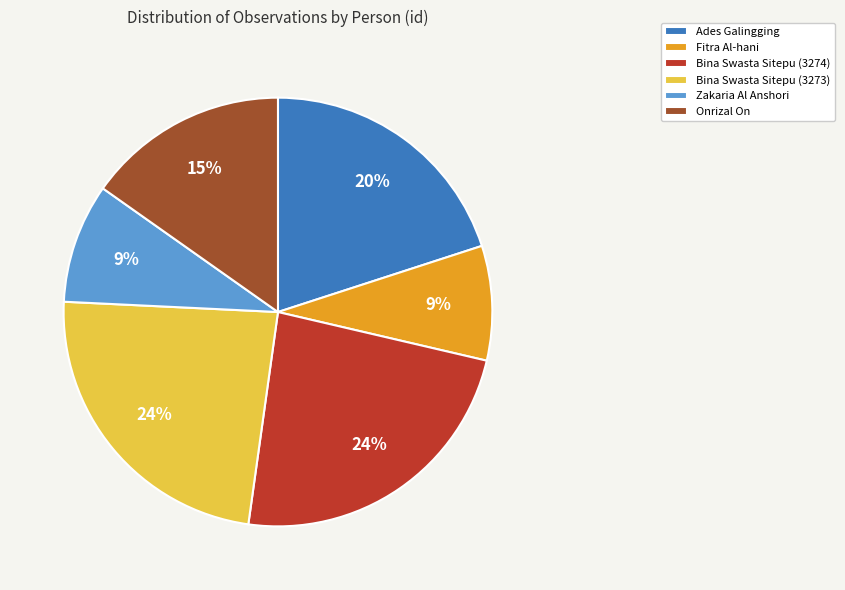

To the nearest percent, what percentage of the pie is Zakaria Al Anshori?

9%